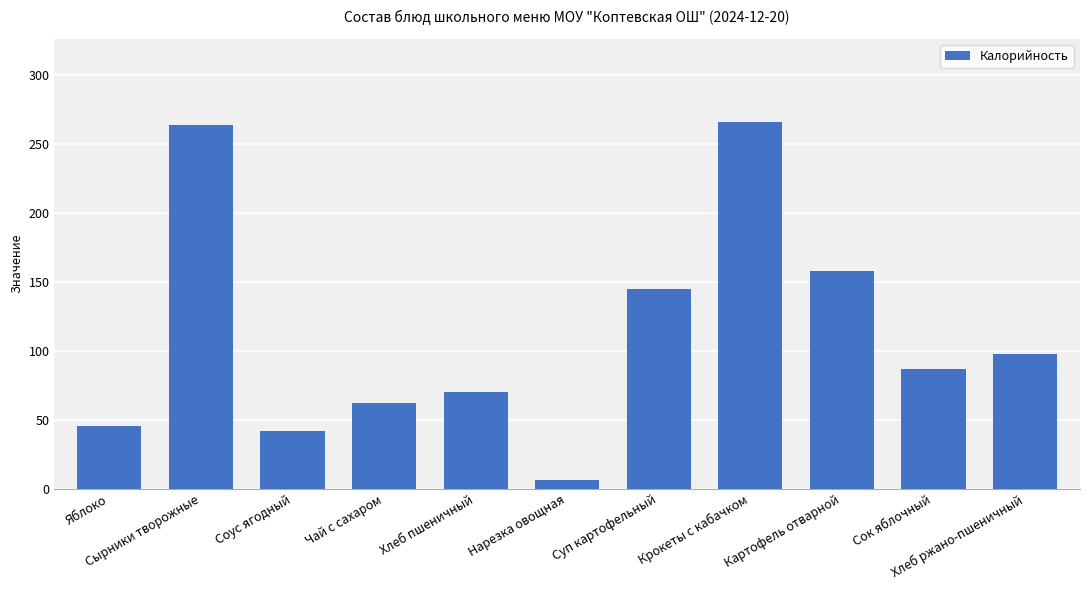

How many series are shown in this chart?

1